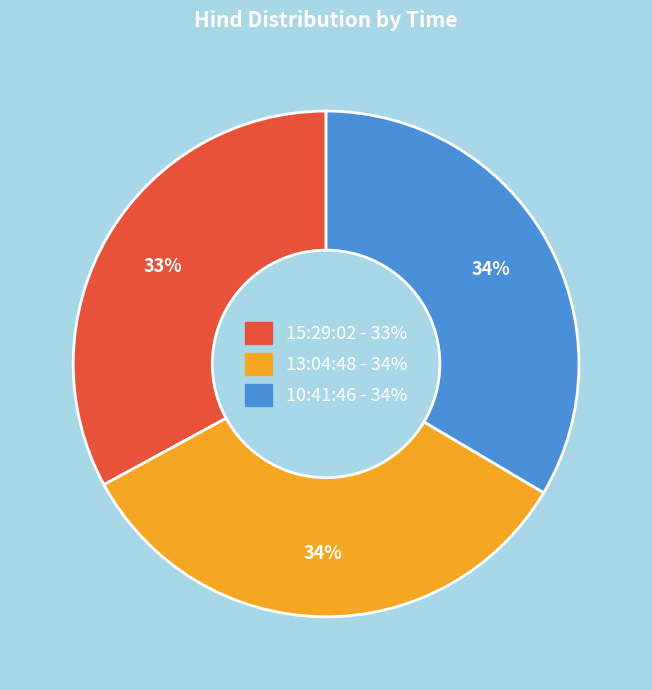

Approximately how many times larger is the value at 15:29:02 compared to 10:41:46?

1.0